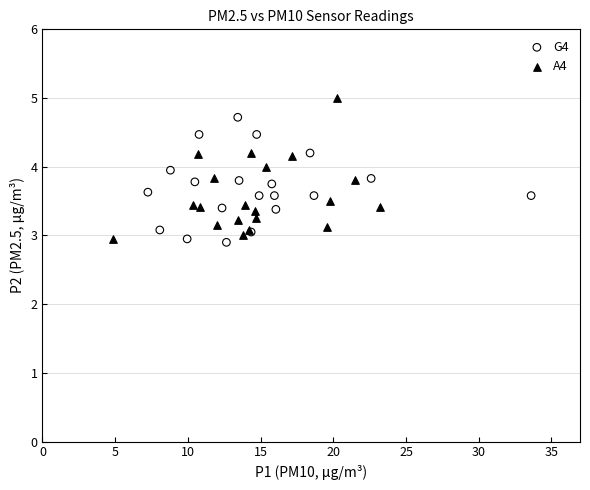

Which series reaches the minimum Y coordinate?

G4